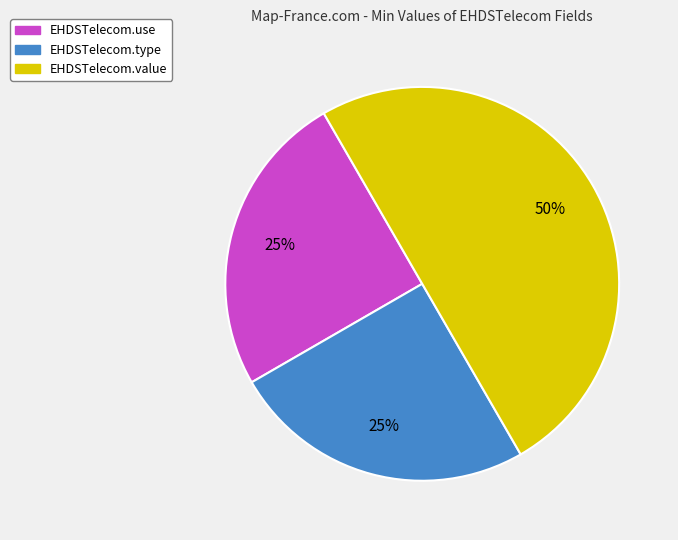

What is the ratio of the value at EHDSTelecom.value to the value at EHDSTelecom.use?

2.0